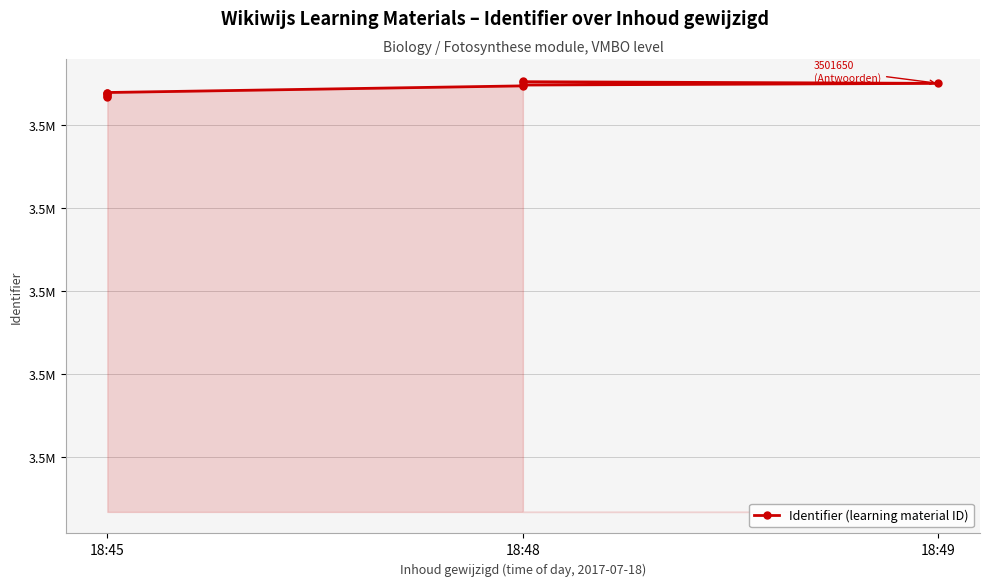

The chart shows a value of 1340311 at 18:45. True or false?

False